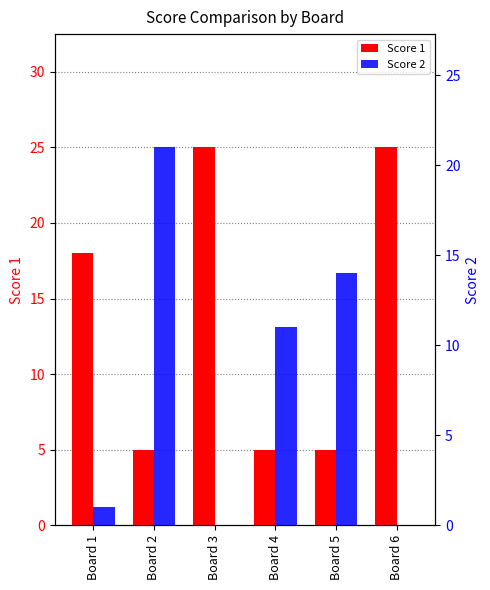

List the series in order of their peak value, lowest first.

Score 2, Score 1